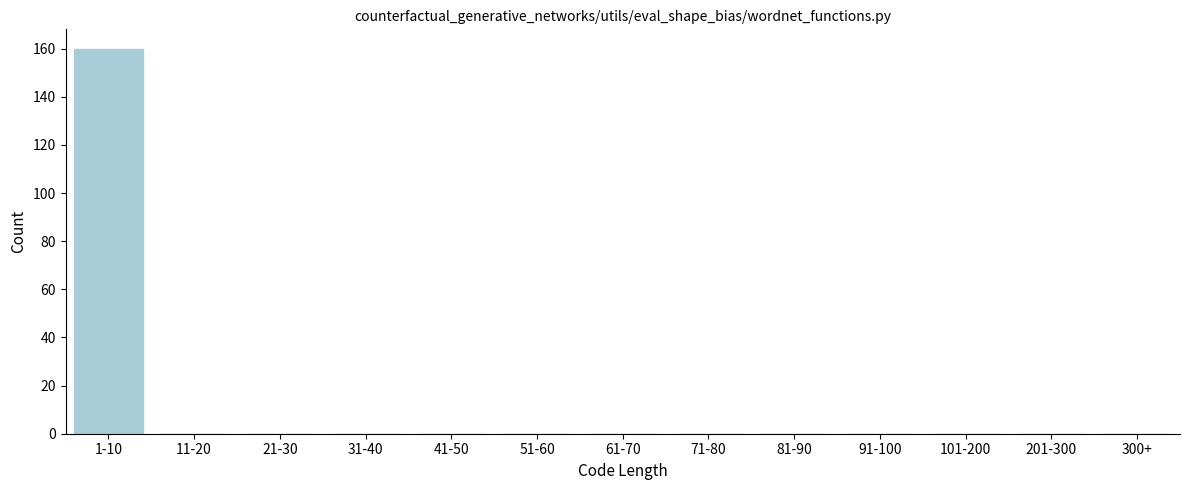

Reading right to left, extract all data points from this chart.

300+=0	201-300=0	101-200=0	91-100=0	81-90=0	71-80=0	61-70=0	51-60=0	41-50=0	31-40=0	21-30=0	11-20=0	1-10=160